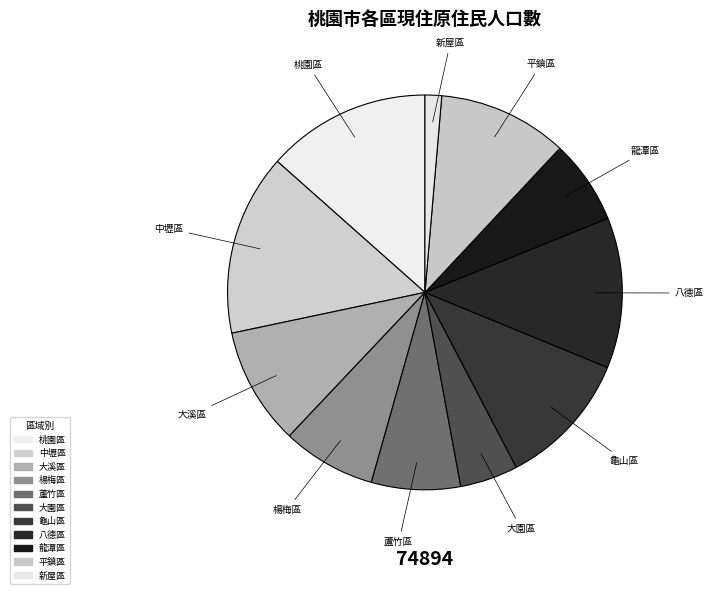

Is there a majority slice in this chart?

No